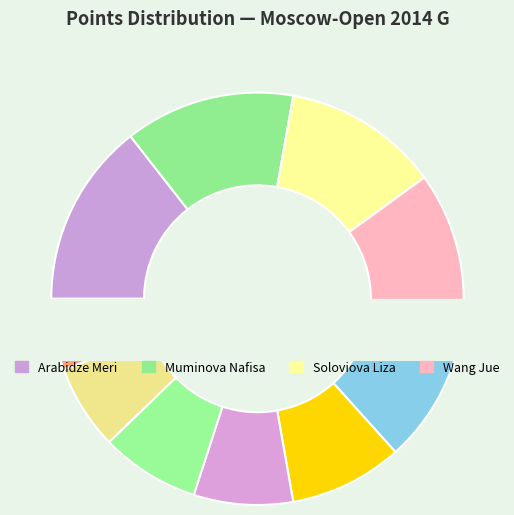

Between Daulyte Deimante and Wang Jue, which is larger?

Wang Jue